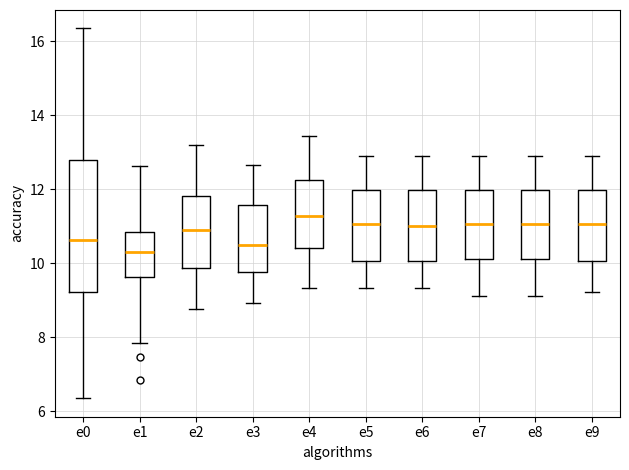

Which box's median line is the lowest?

e1